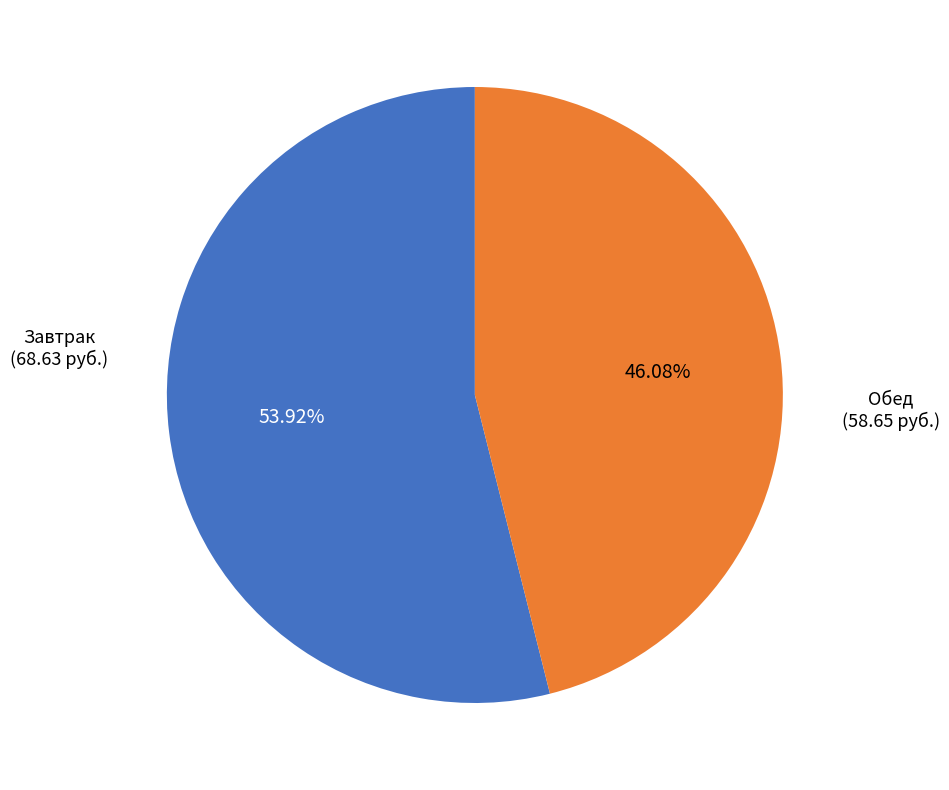

Is there any slice that represents more than half of the pie?

Yes